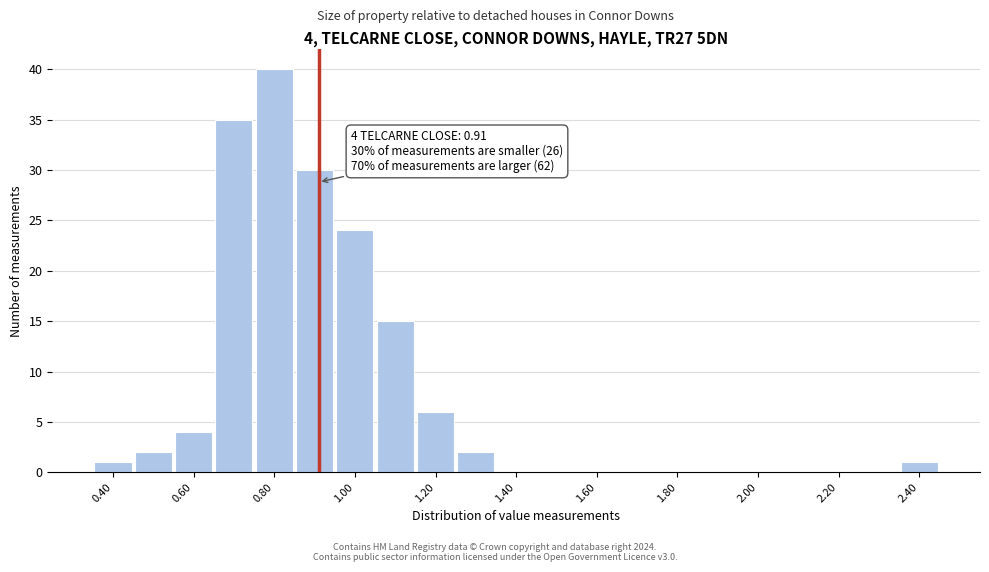

Over which range of the x-axis is the bar tallest?

0.75 to 0.85